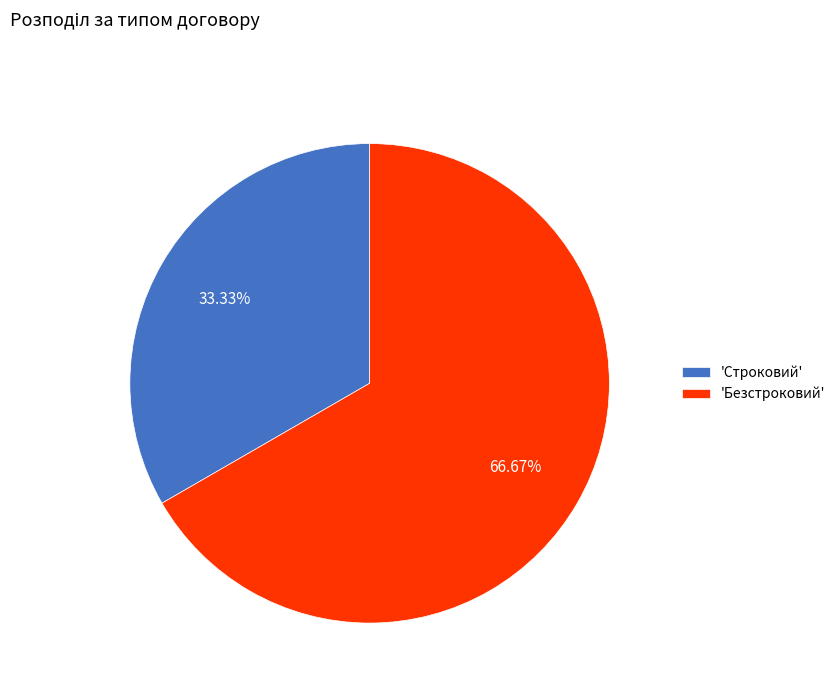

Which slice is the largest?

'Безстроковий'